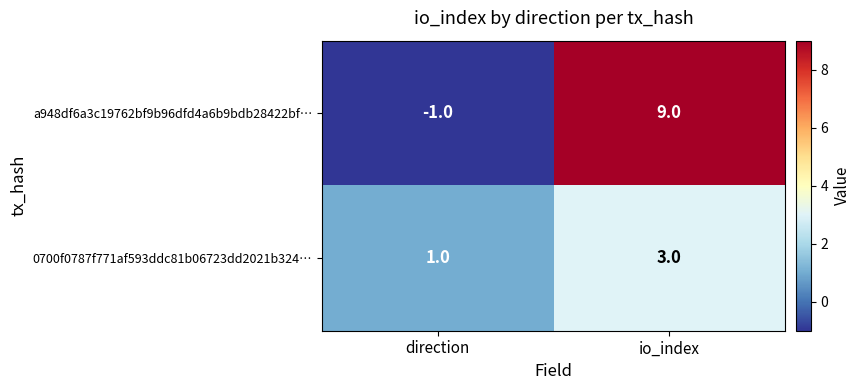

Which series has the largest total across all categories?

a948df6a3c19762bf9b96dfd4a6b9bdb28422bf…